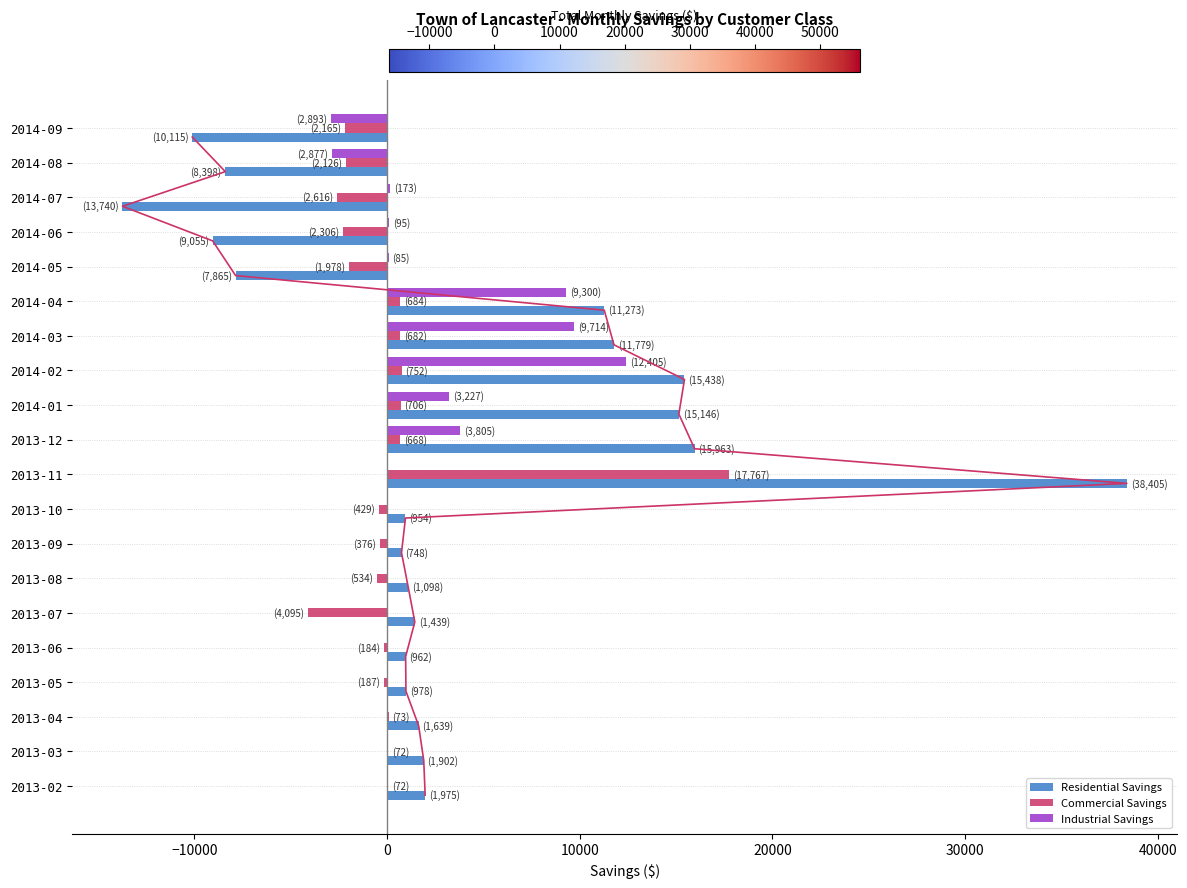

The value of Industrial Savings at 2013-08 is 0.0. True or false?

True